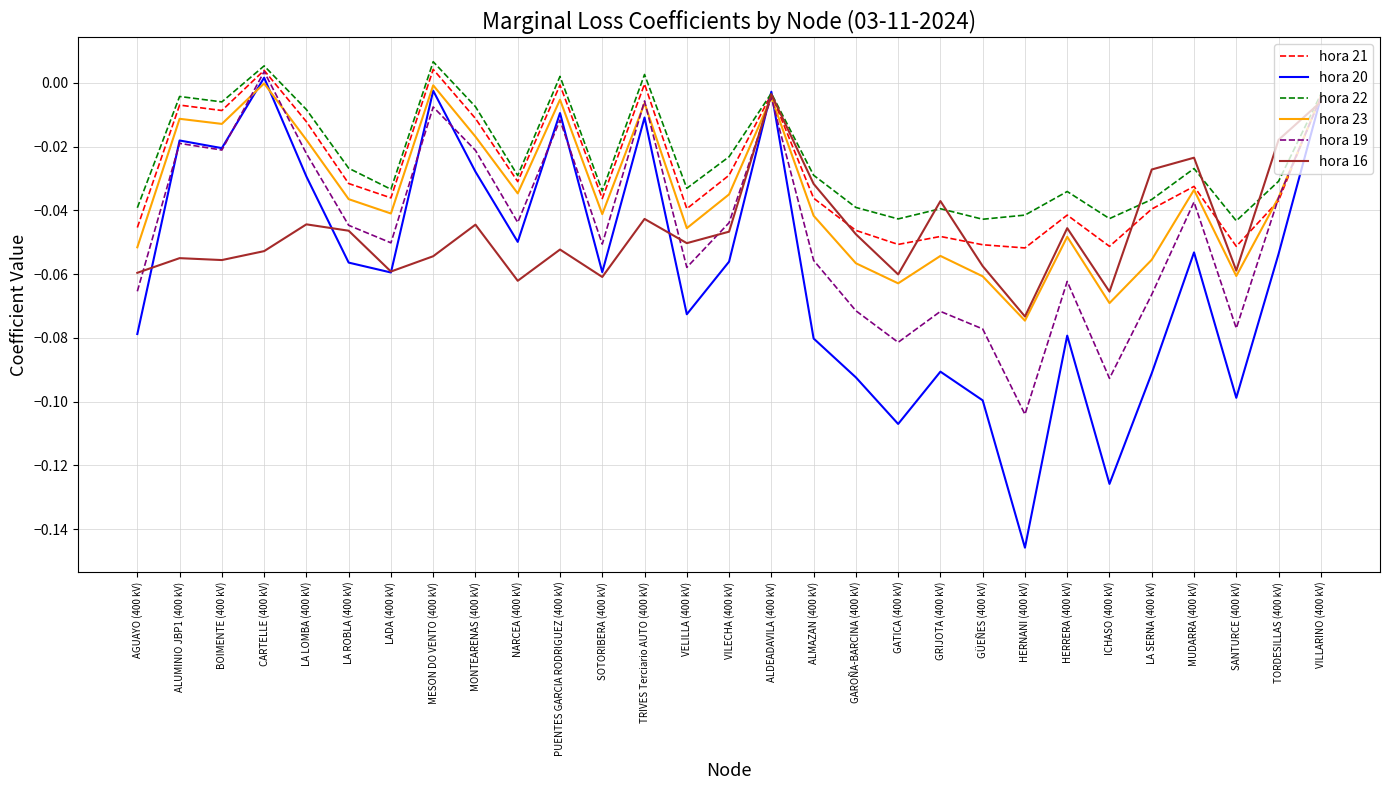

True or false: hora 22 has more than 1 interior local peaks.

True